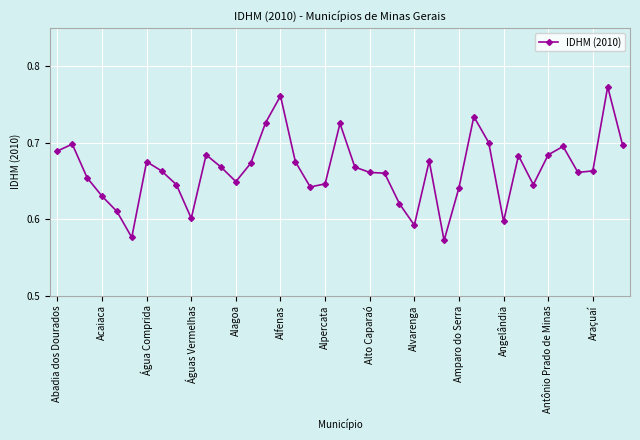

How many values are between 0 and 1?

39